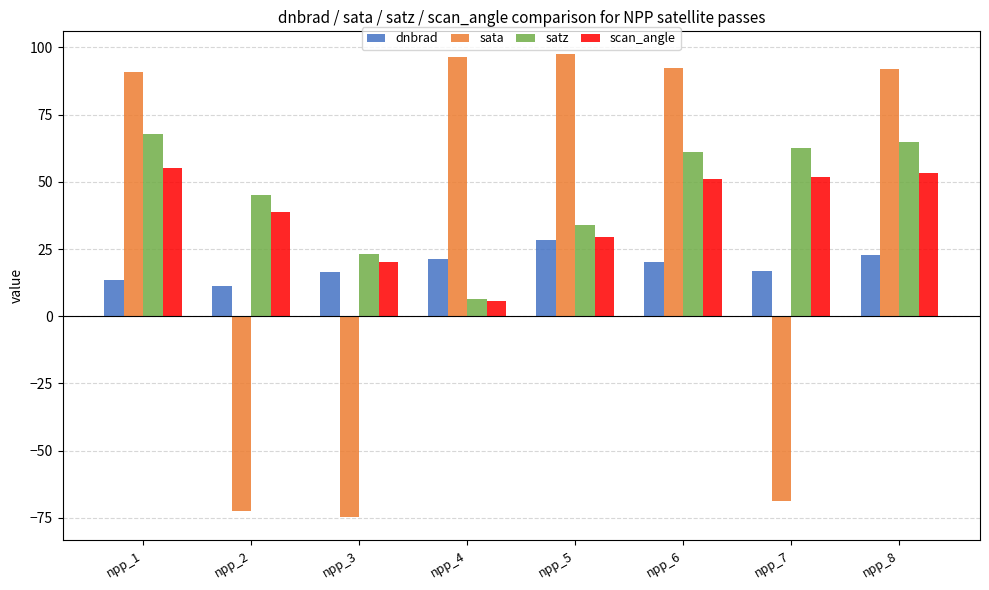

Which series has the widest spread of values?

sata